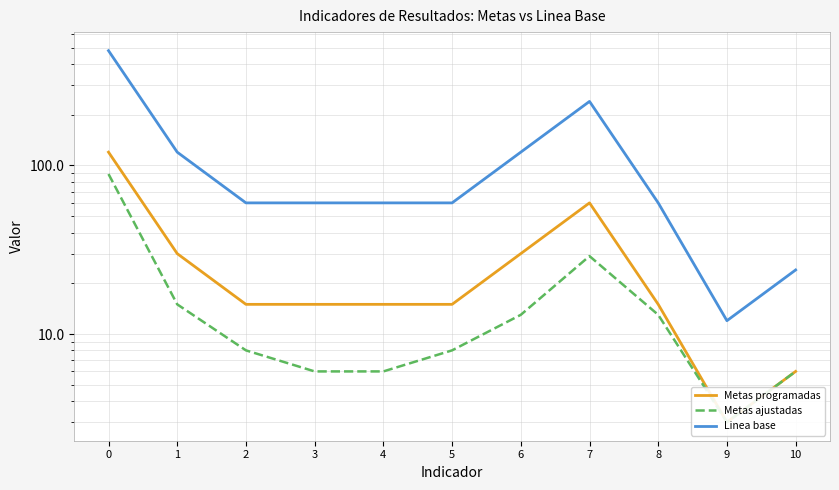

Rank the series at 9 from lowest to highest value.

Metas programadas, Metas ajustadas, Linea base